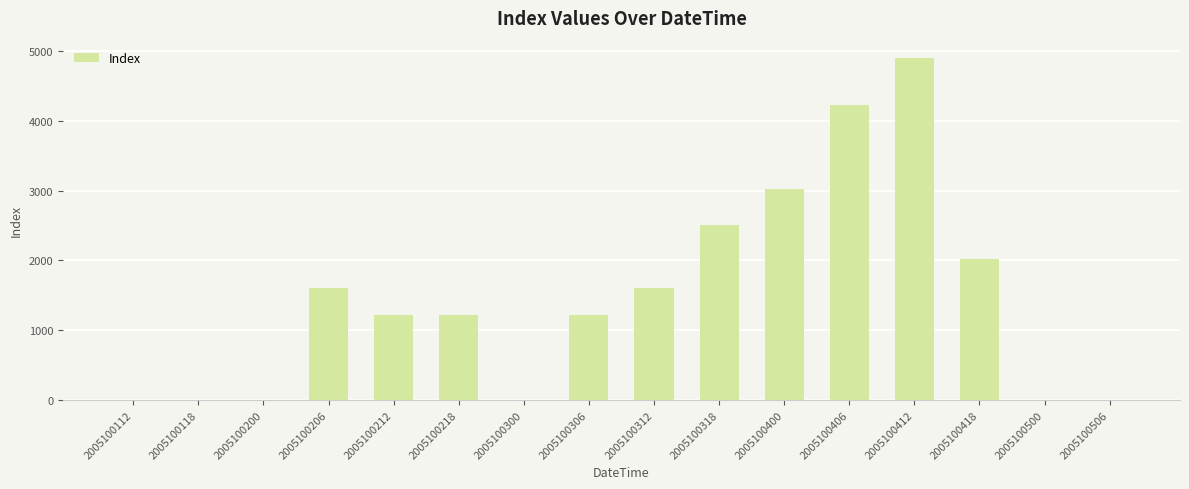

Approximately how many times larger is the value at 2005100400 compared to 2005100418?

1.5